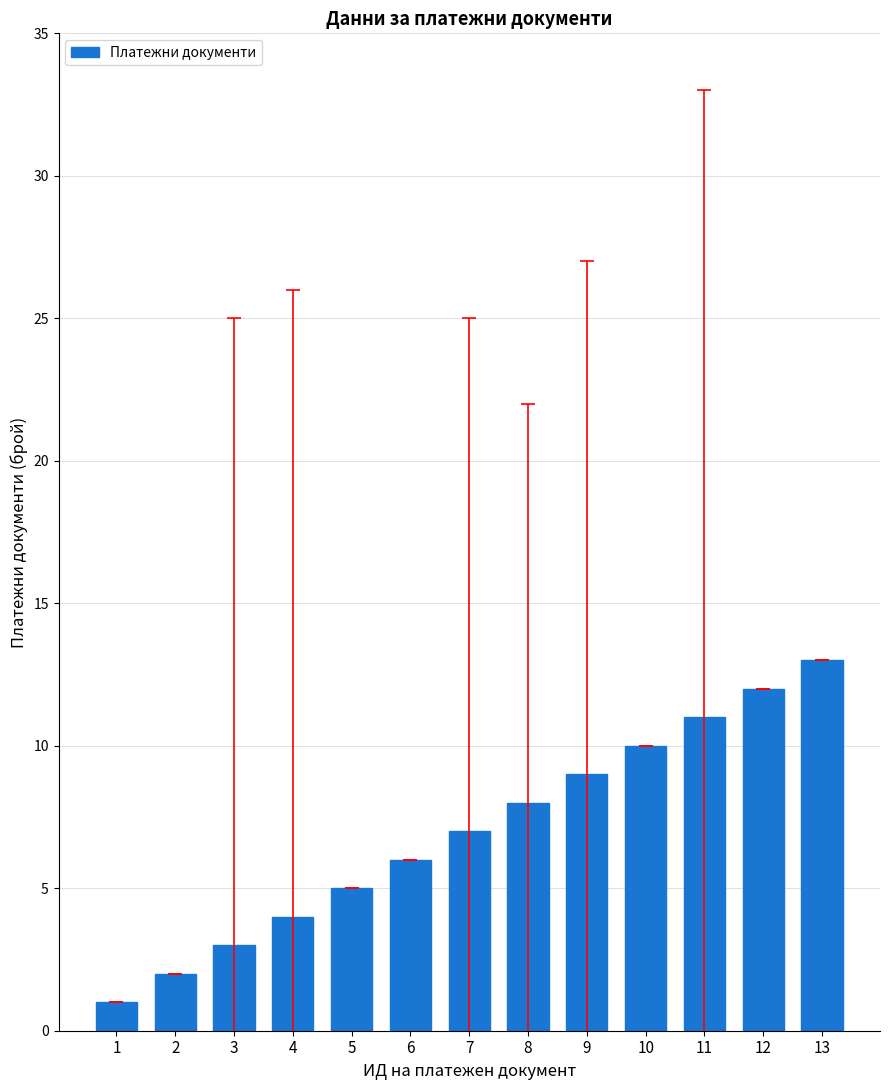

What is the sum of all values?

91